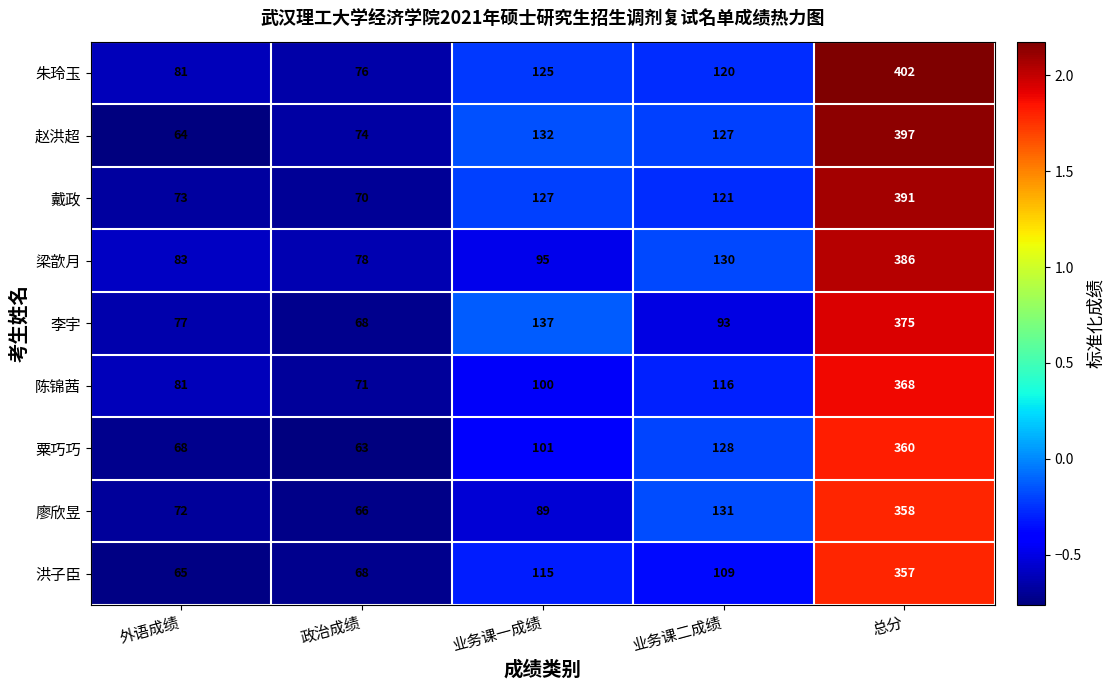

Count the number of categories in the chart.

5